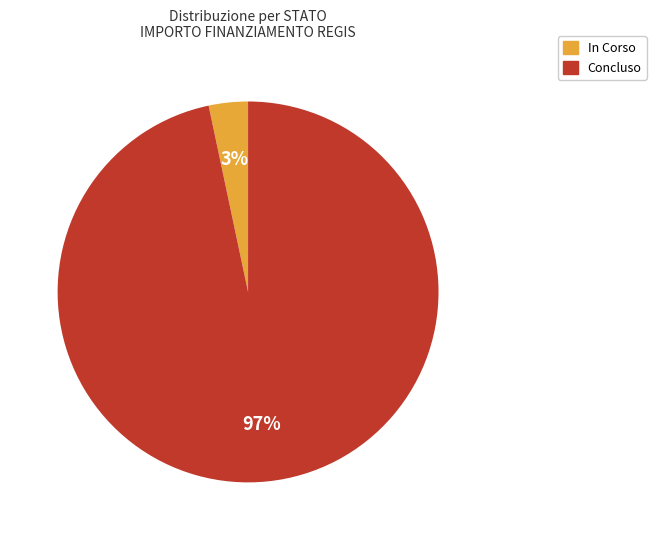

The In Corso slice represents 3% of the pie. True or false?

True